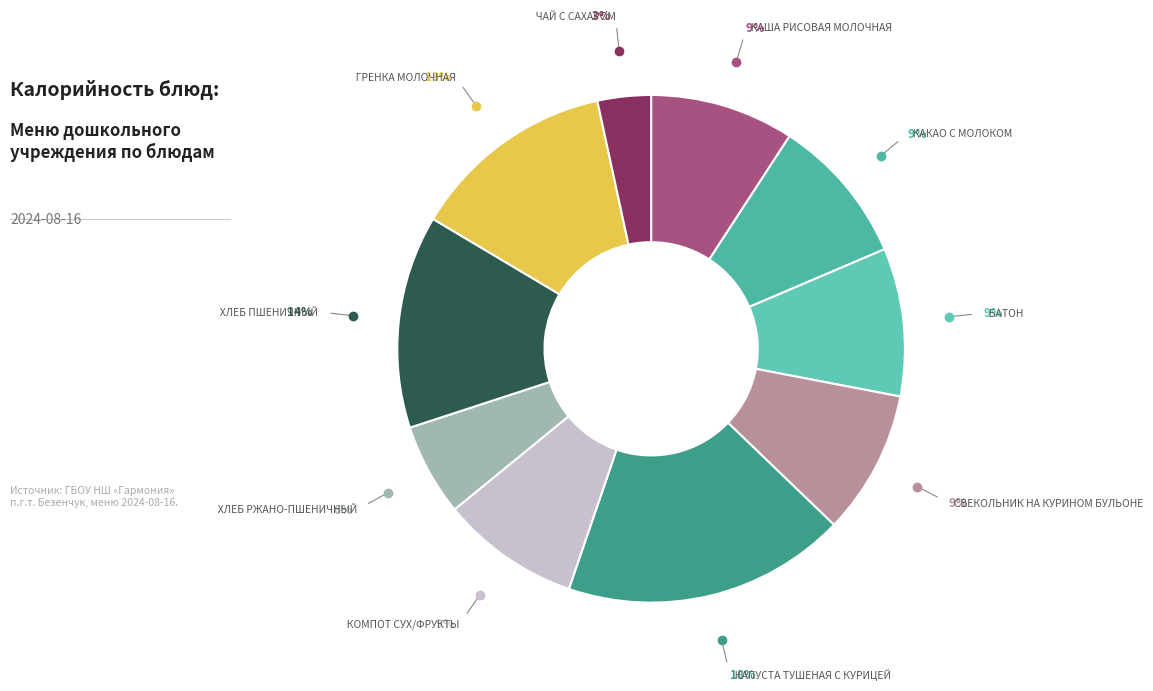

Rank the categories by value from lowest to highest.

Чай с сахаром, Хлеб ржано-пшеничный, Компот сух/фрукты, Каша рисовая молочная, Свекольник на курином бульоне, Какао с молоком, Батон, Гренка молочная, Хлеб пшеничный, Капуста тушеная с курицей